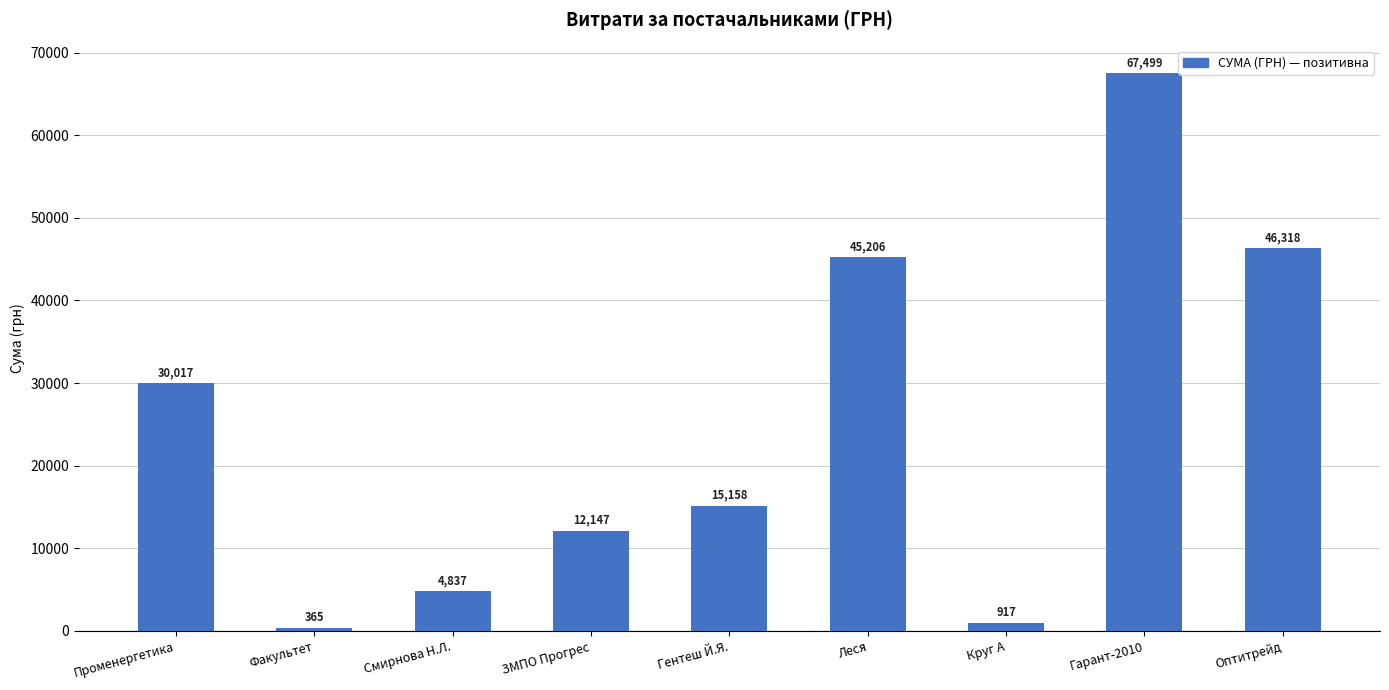

What is the difference between the maximum and minimum values?

67133.5